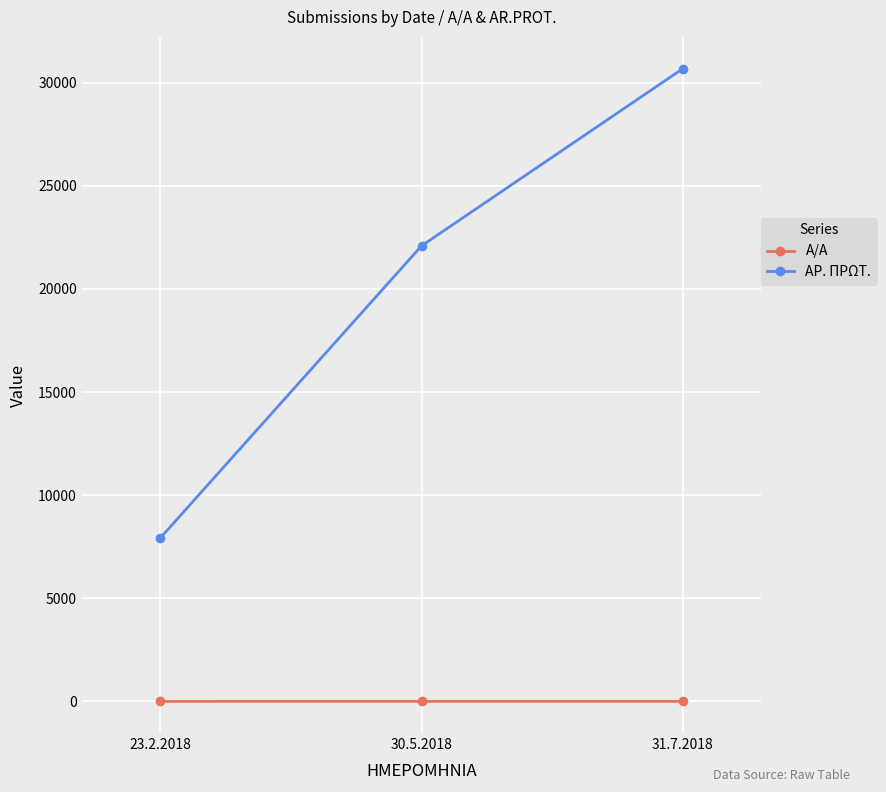

Which series has the largest total across all categories?

ΑΡ. ΠΡΩΤ.